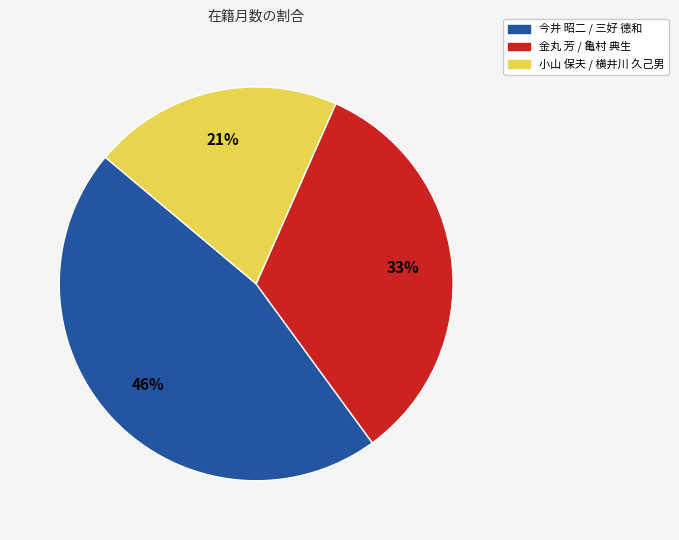

Count the number of slices in the pie.

3